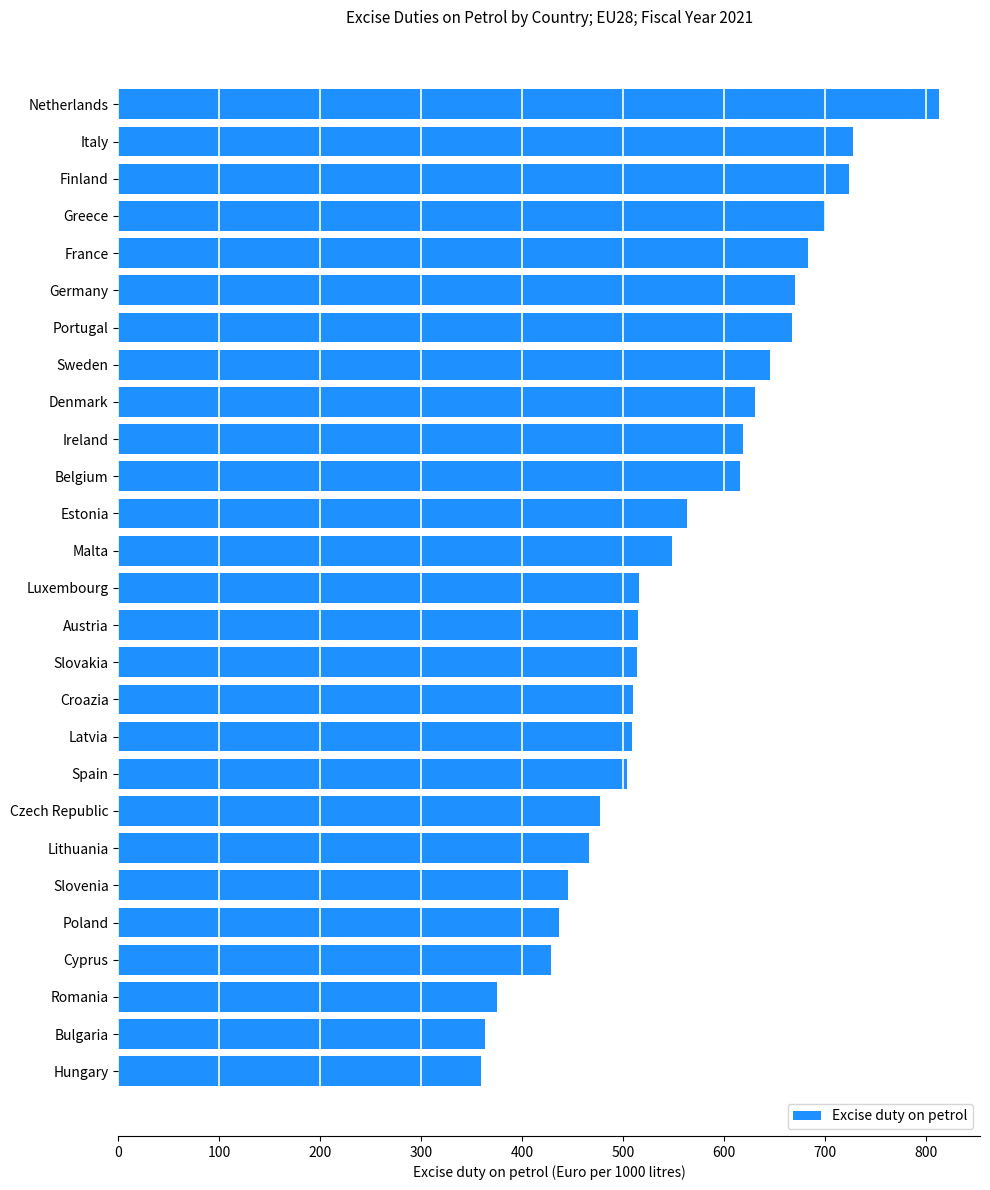

What is the difference between the second highest and second lowest values?

365